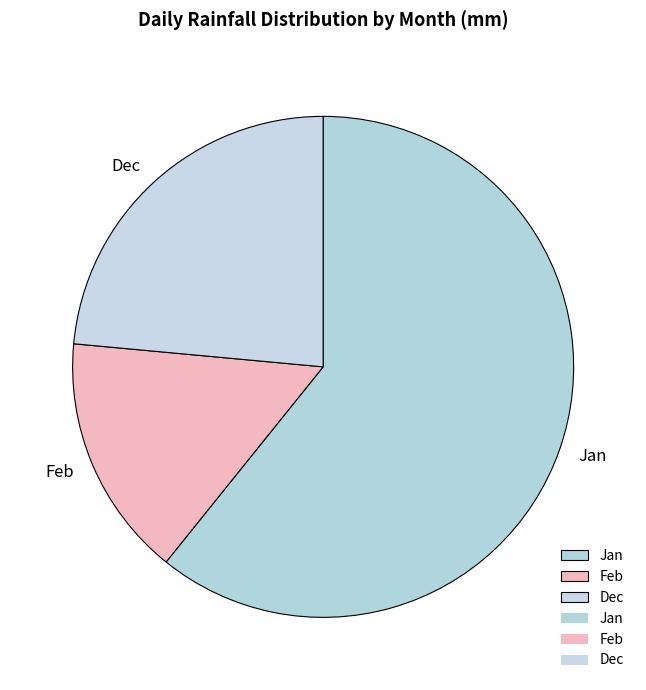

Between Jan and Feb, which is larger?

Jan